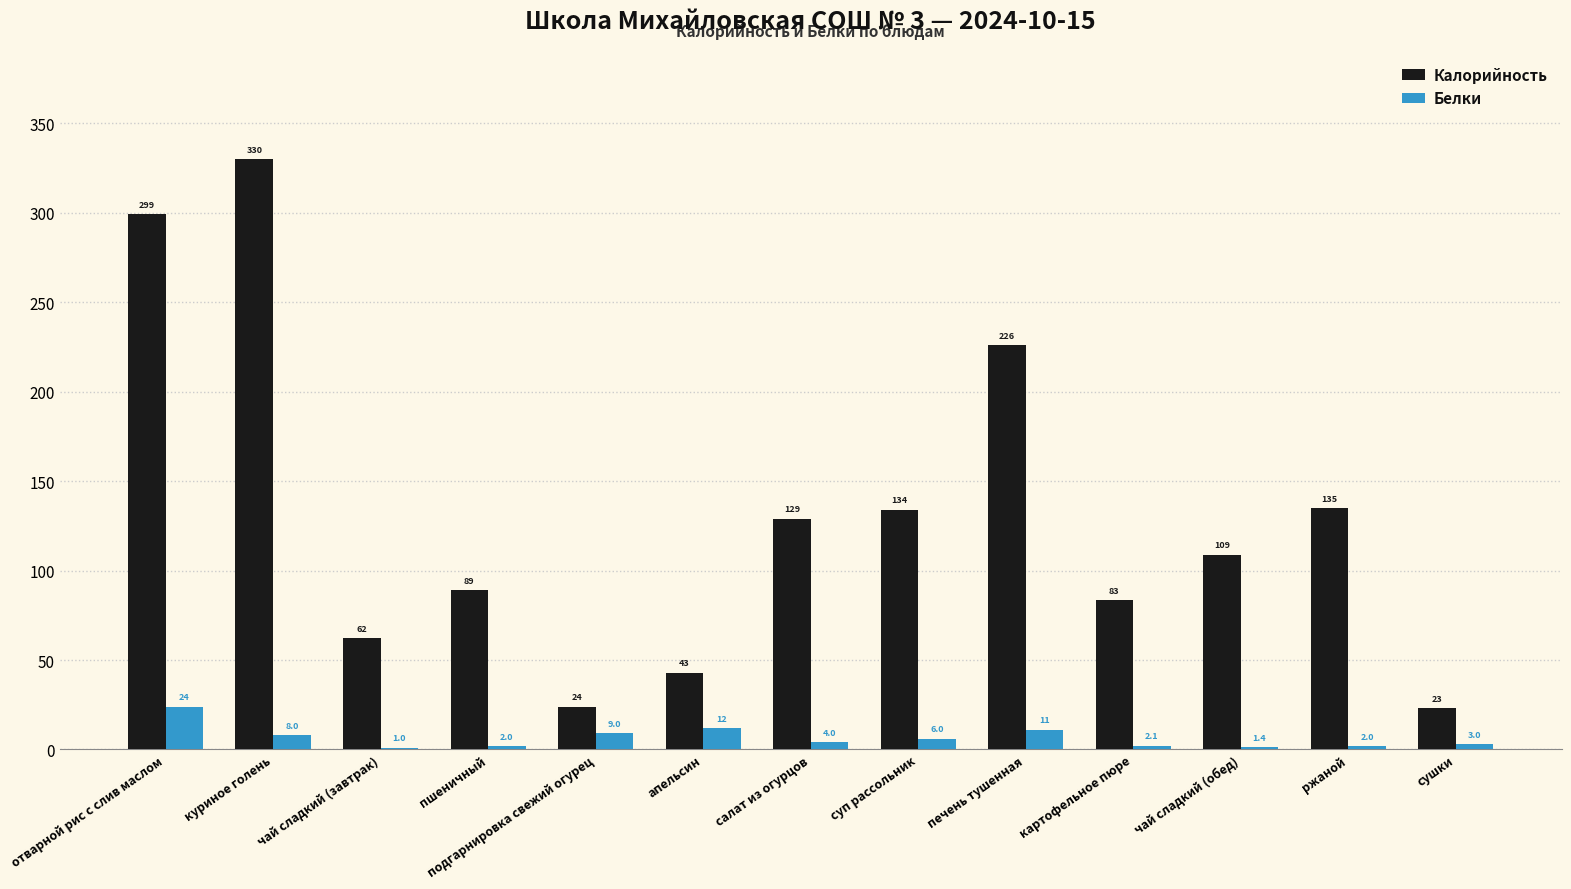

Reading left to right, what are all the values shown in this chart?

Калорийность: 299.3	330.0	62.4	89.1	24.0	43.0	129.0	134.0	226.0	83.5	109.0	135.0	23.0
Белки: 24.0	8.0	1.0	2.0	9.0	12.0	4.0	6.0	11.0	2.1	1.4	2.0	3.0